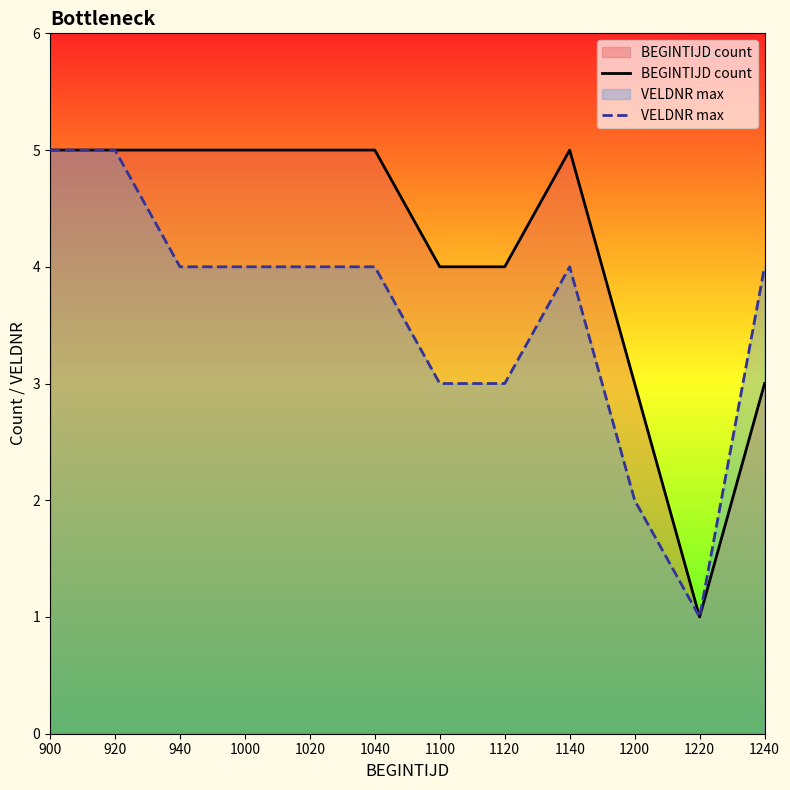

At which label does BEGINTIJD count reach its minimum?

1220